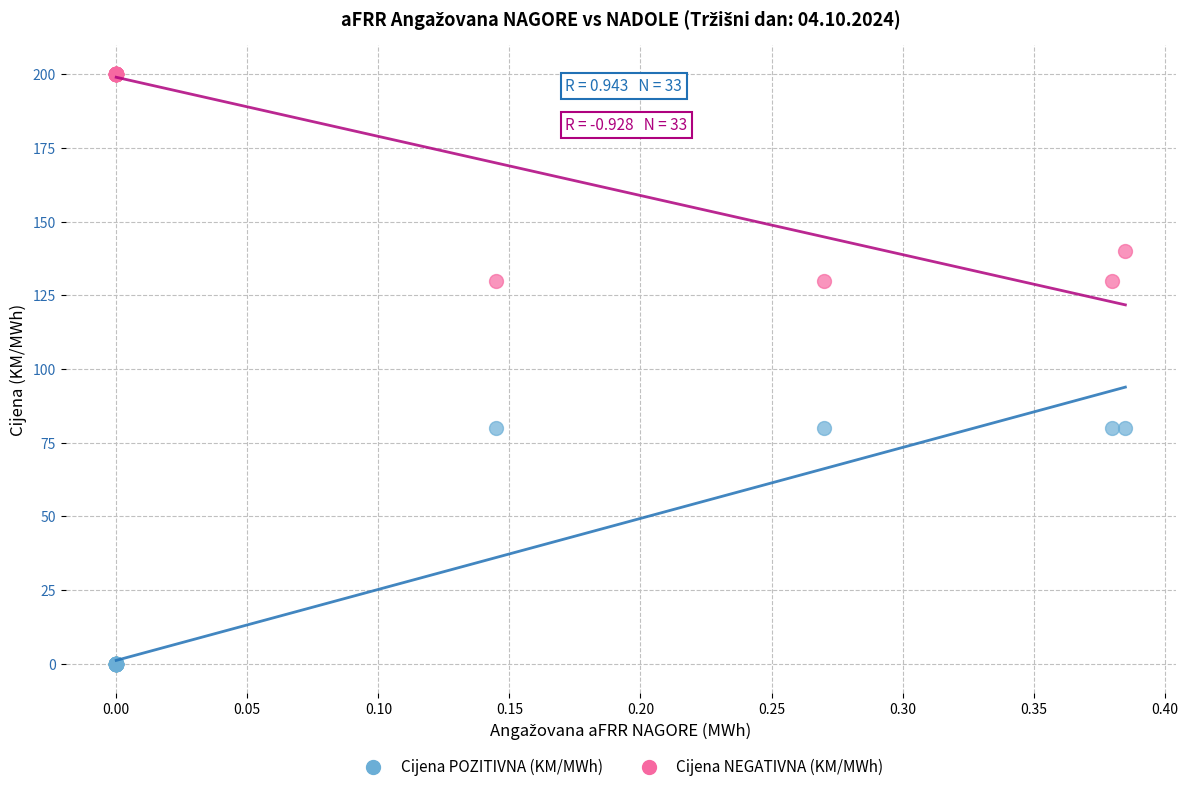

In the Cijena NEGATIVNA (KM/MWh) series, what Y value is closest to 165?

140